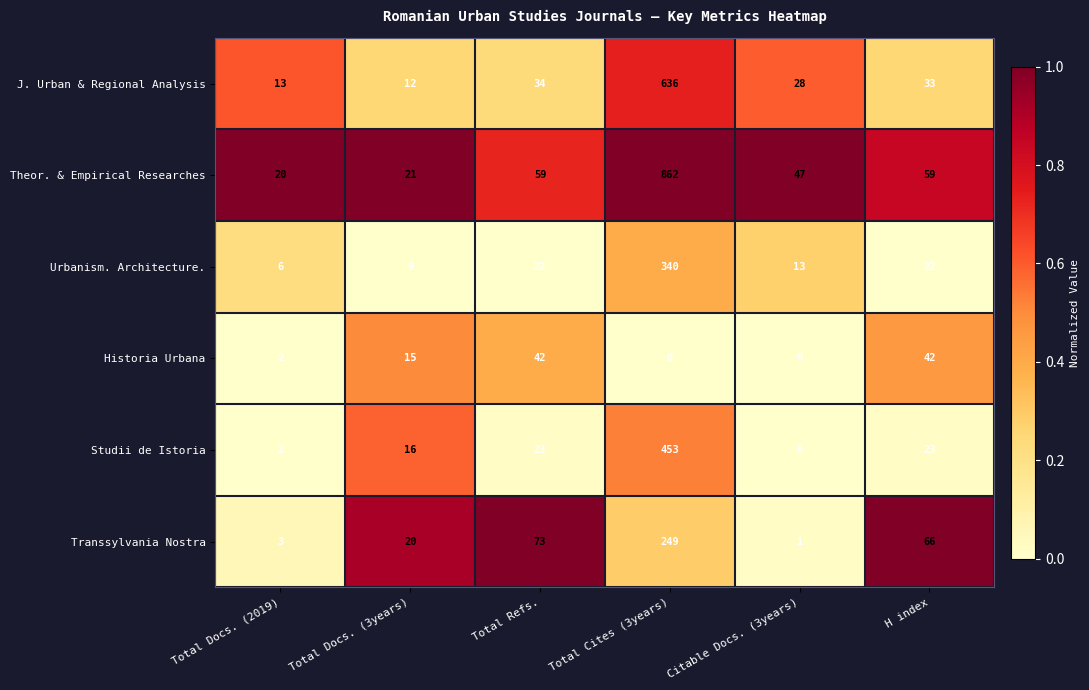

List the labels in order of Transsylvania Nostra value, largest first.

Total Cites (3years), Total Refs., H index, Total Docs. (3years), Total Docs. (2019), Citable Docs. (3years)